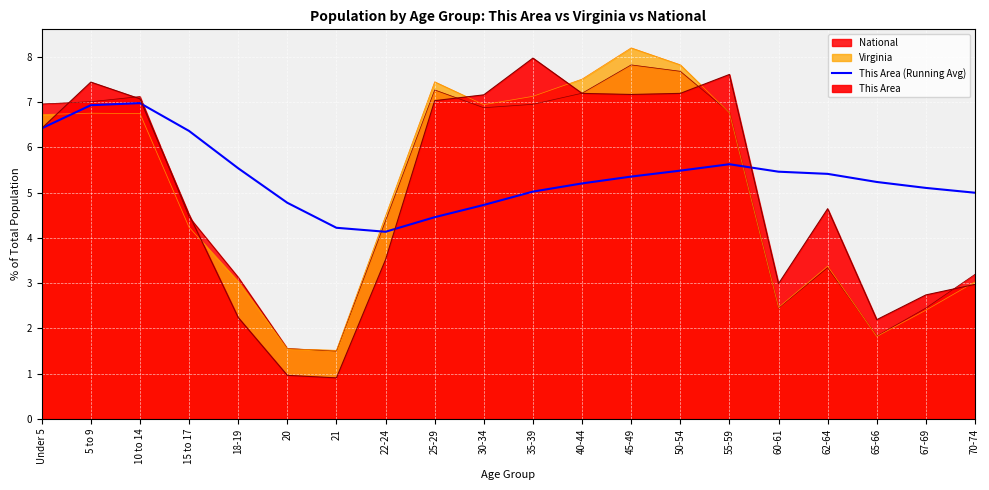

Reading left to right, extract all data points from this chart.

Under 5=6.4	5 to 9=6.9	10 to 14=7.0	15 to 17=6.4	18-19=5.5	20=4.8	21=4.2	22-24=4.1	25-29=4.5	30-34=4.7	35-39=5.0	40-44=5.2	45-49=5.4	50-54=5.5	55-59=5.6	60-61=5.5	62-64=5.4	65-66=5.2	67-69=5.1	70-74=5.0